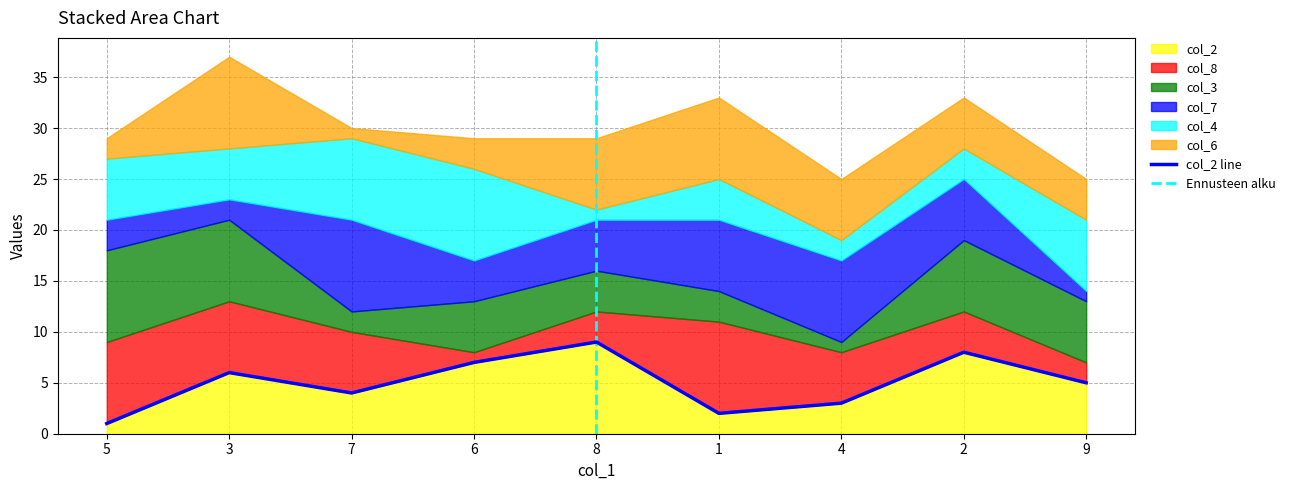

Reading left to right, what are all the values shown in this chart?

col_2: 1	6	4	7	9	2	3	8	5
col_8: 8	7	6	1	3	9	5	4	2
col_3: 9	8	2	5	4	3	1	7	6
col_7: 3	2	9	4	5	7	8	6	1
col_4: 6	5	8	9	1	4	2	3	7
col_6: 2	9	1	3	7	8	6	5	4